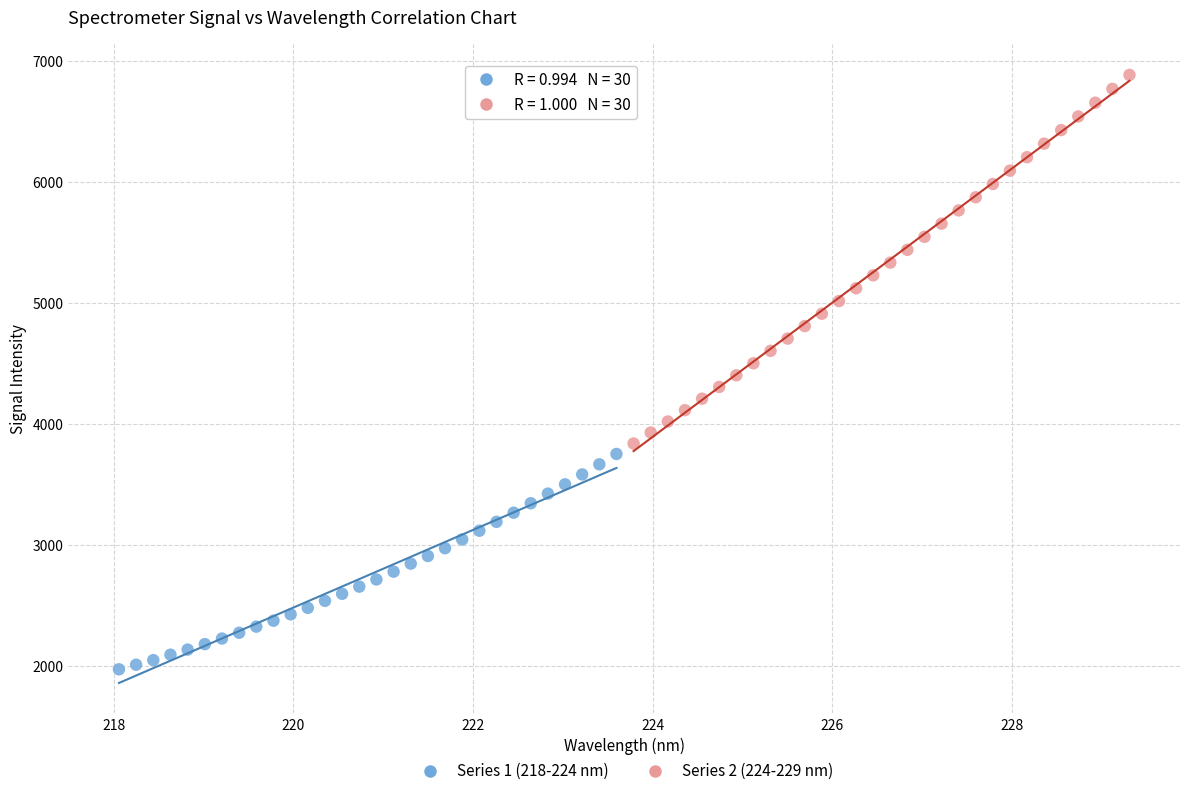

What are all the series names shown in the legend?

Series 1 (218-224 nm), Series 2 (224-229 nm)